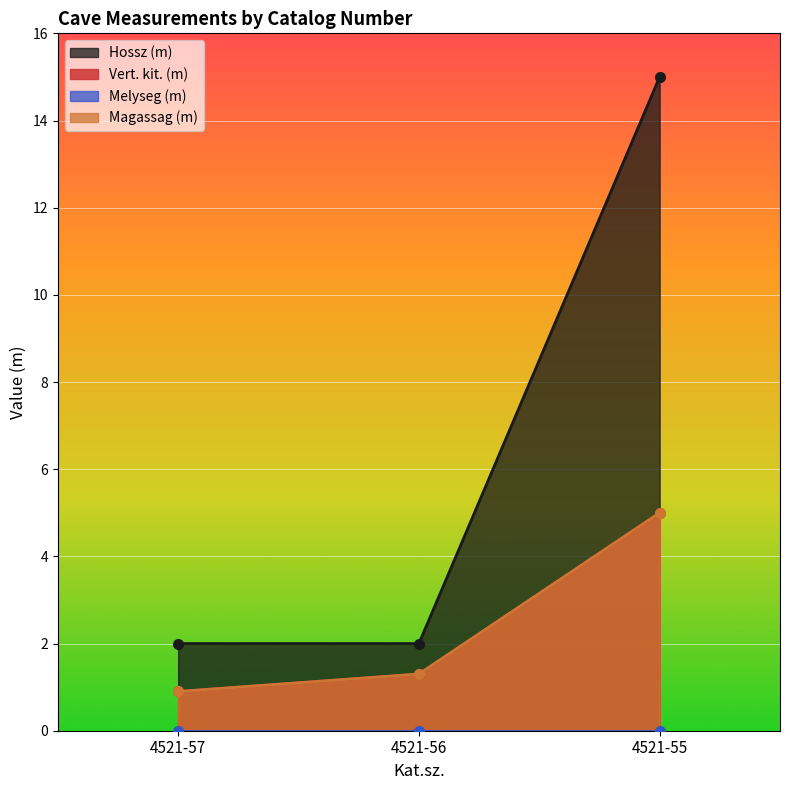

How many categories are shown in the chart?

3